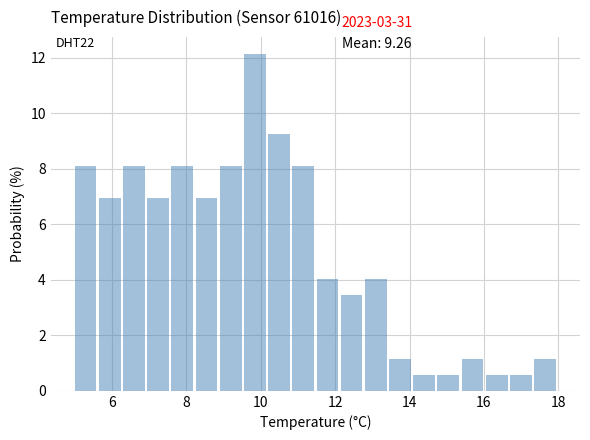

Read against the x-axis, roughly where is the centre of the tallest bar?

9.8